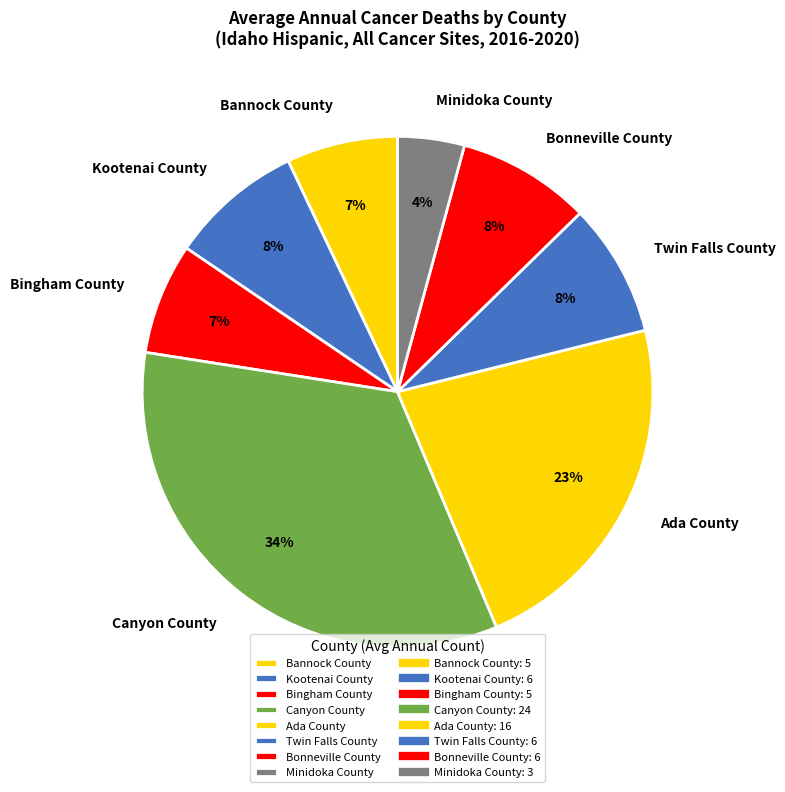

Which slice is the smallest?

Minidoka County